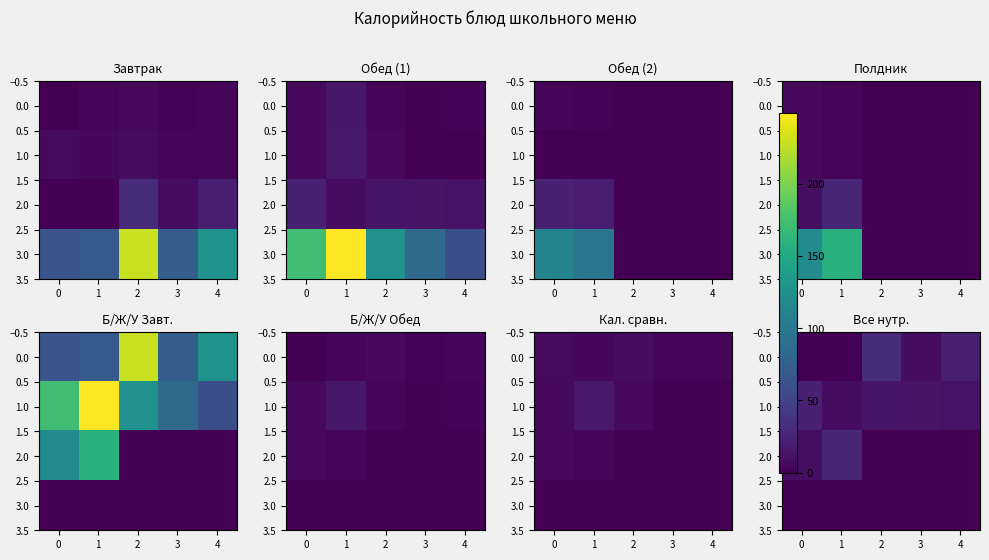

The value of 1.0 at 1 is 8.6. True or false?

True